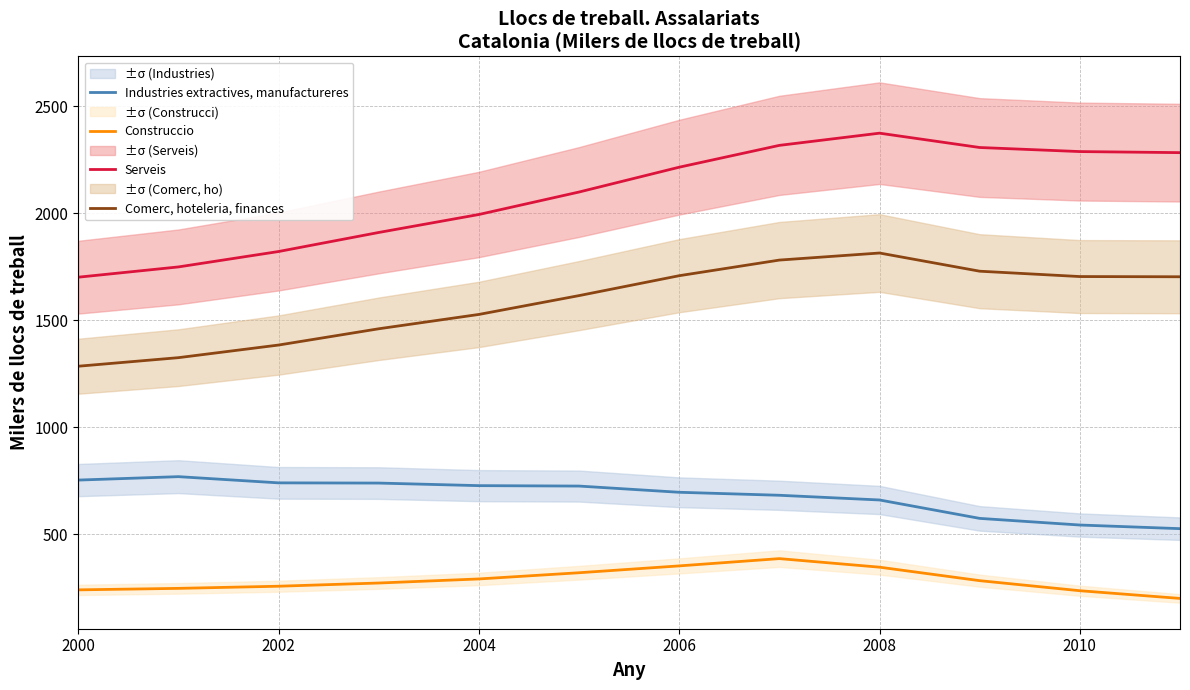

The Industries extractives, manufactureres series shows 753 at 2000. True or false?

True